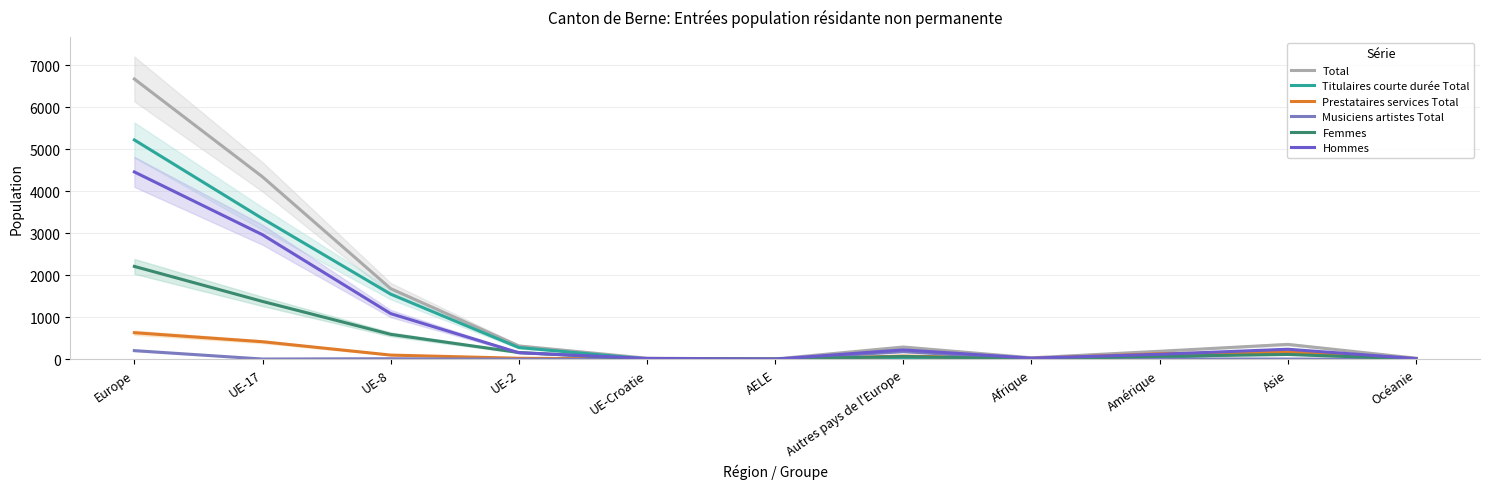

What is the label of the 4th point from the left?

UE-2